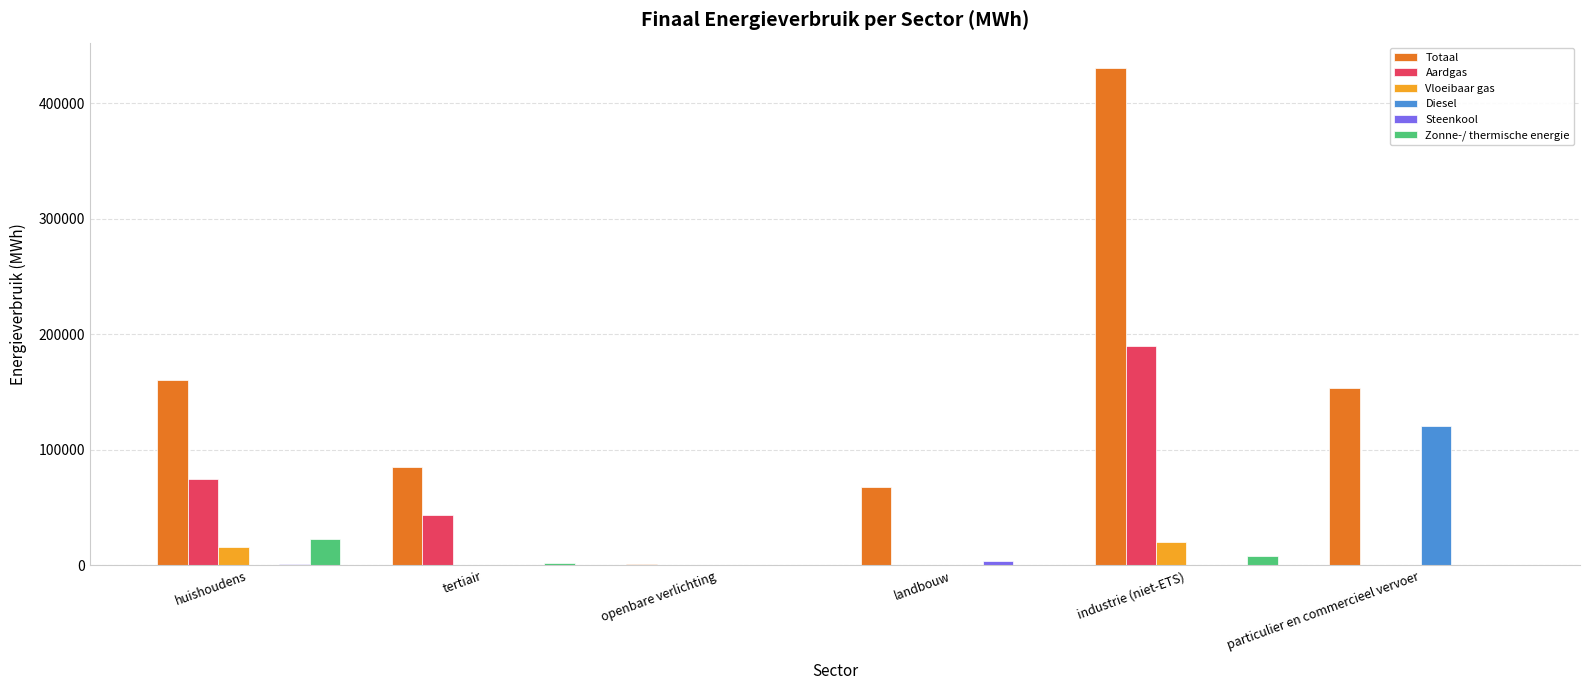

Where is Aardgas nearest to the value 94817?

huishoudens